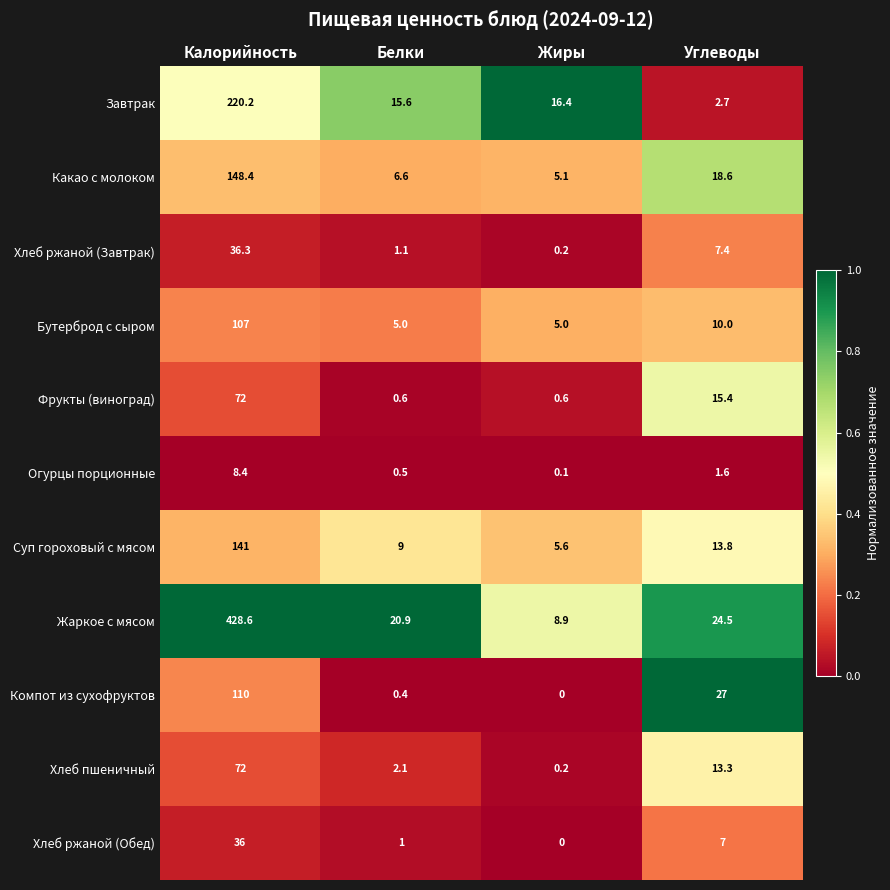

What is the total value across all series at Белки?

62.8